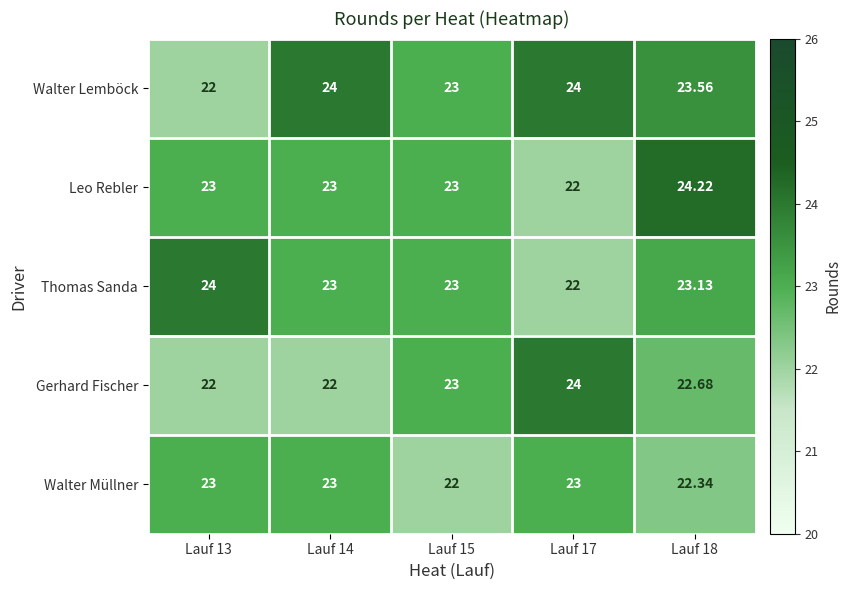

Which series has the largest total across all categories?

Walter Lemböck